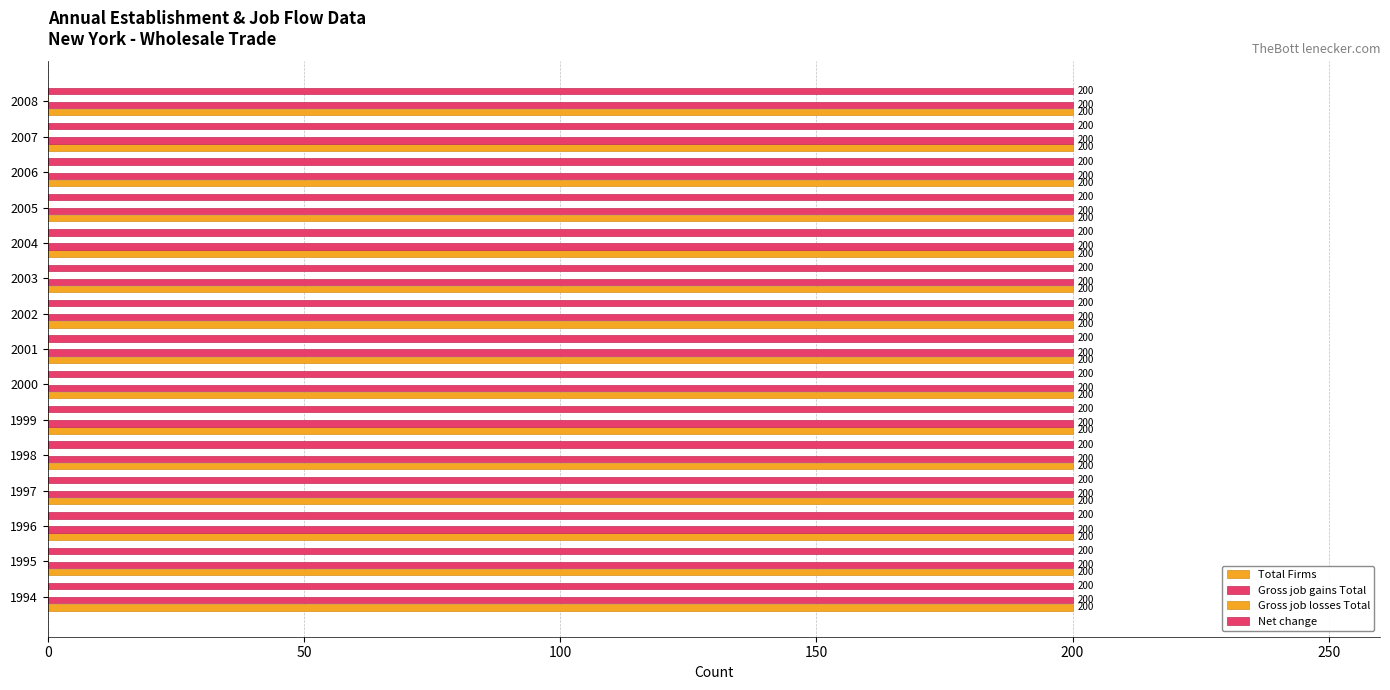

How many bars are there in each group?

4